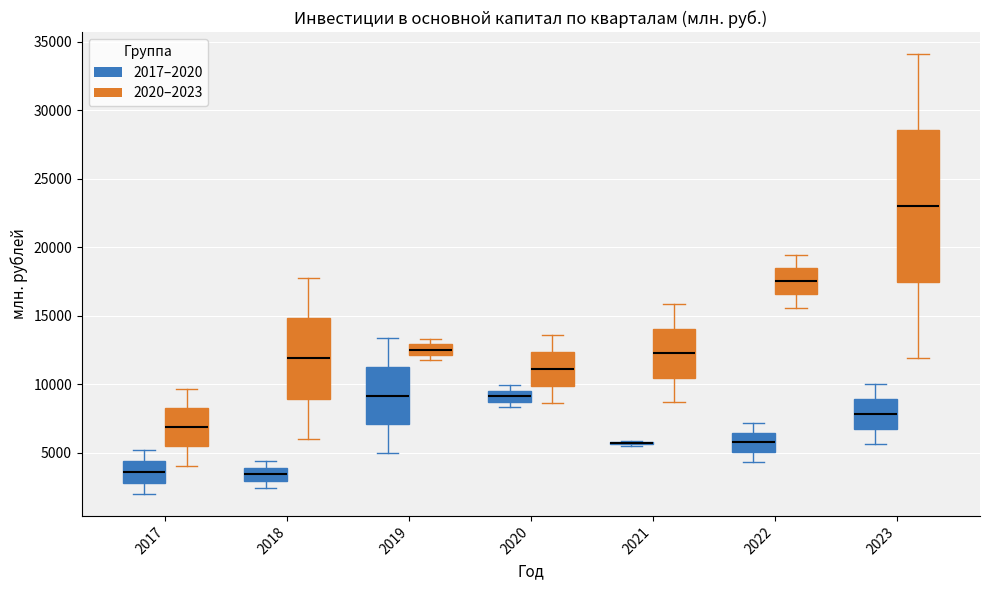

Where does the median line of the box for 2023 (2017–2020) sit on the y-axis? The values are not printed on the chart, so give them approximately, as read against the axis.

8000